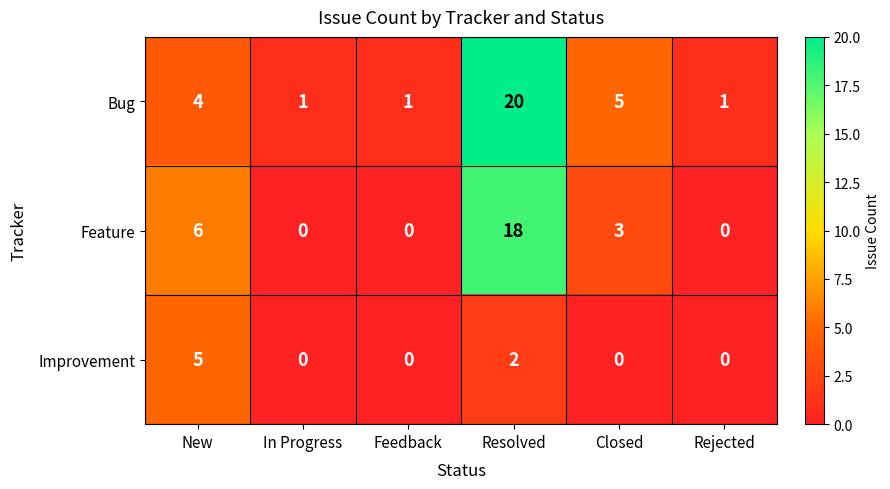

Reading left to right, list all the values displayed in this chart.

Bug: 4	1	1	20	5	1
Feature: 6	0	0	18	3	0
Improvement: 5	0	0	2	0	0